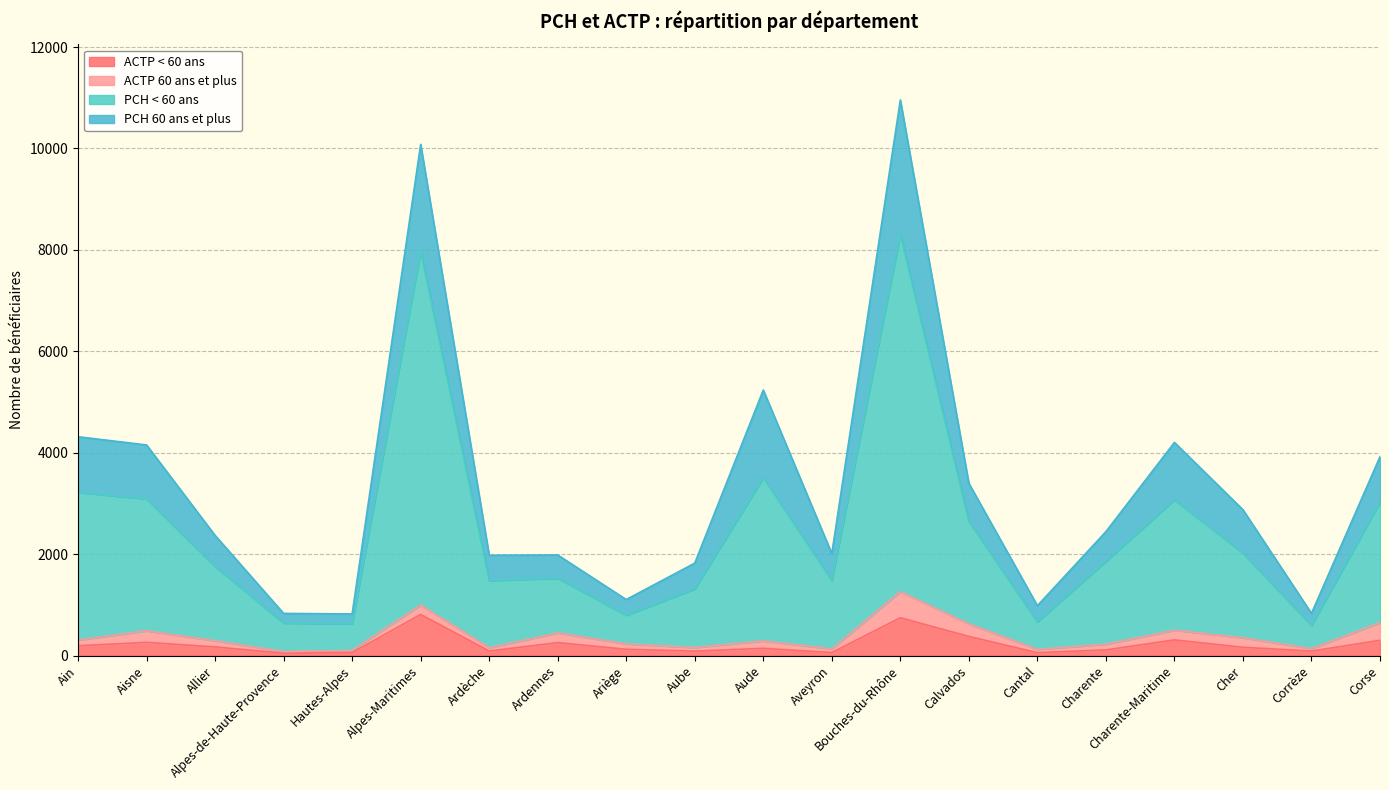

What is the difference between the maximum and second lowest values in the ACTP < 60 ans series?

753